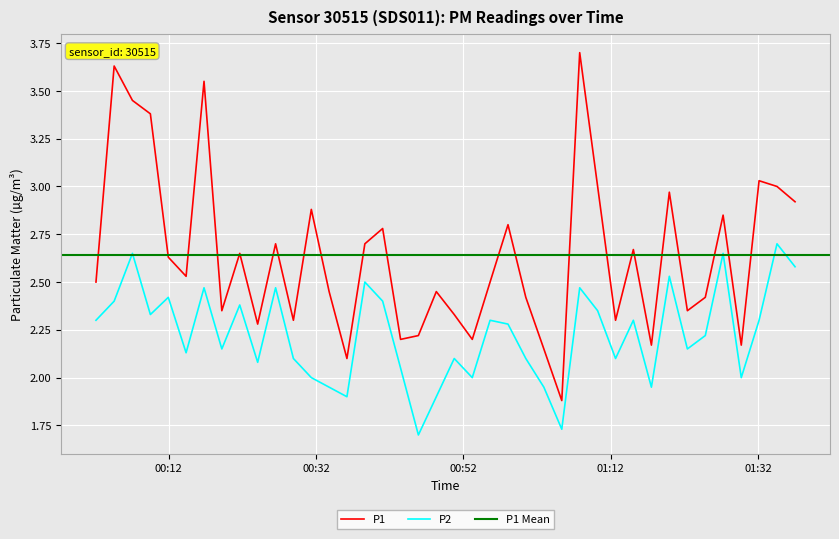

What is the minimum value for P1?

1.9